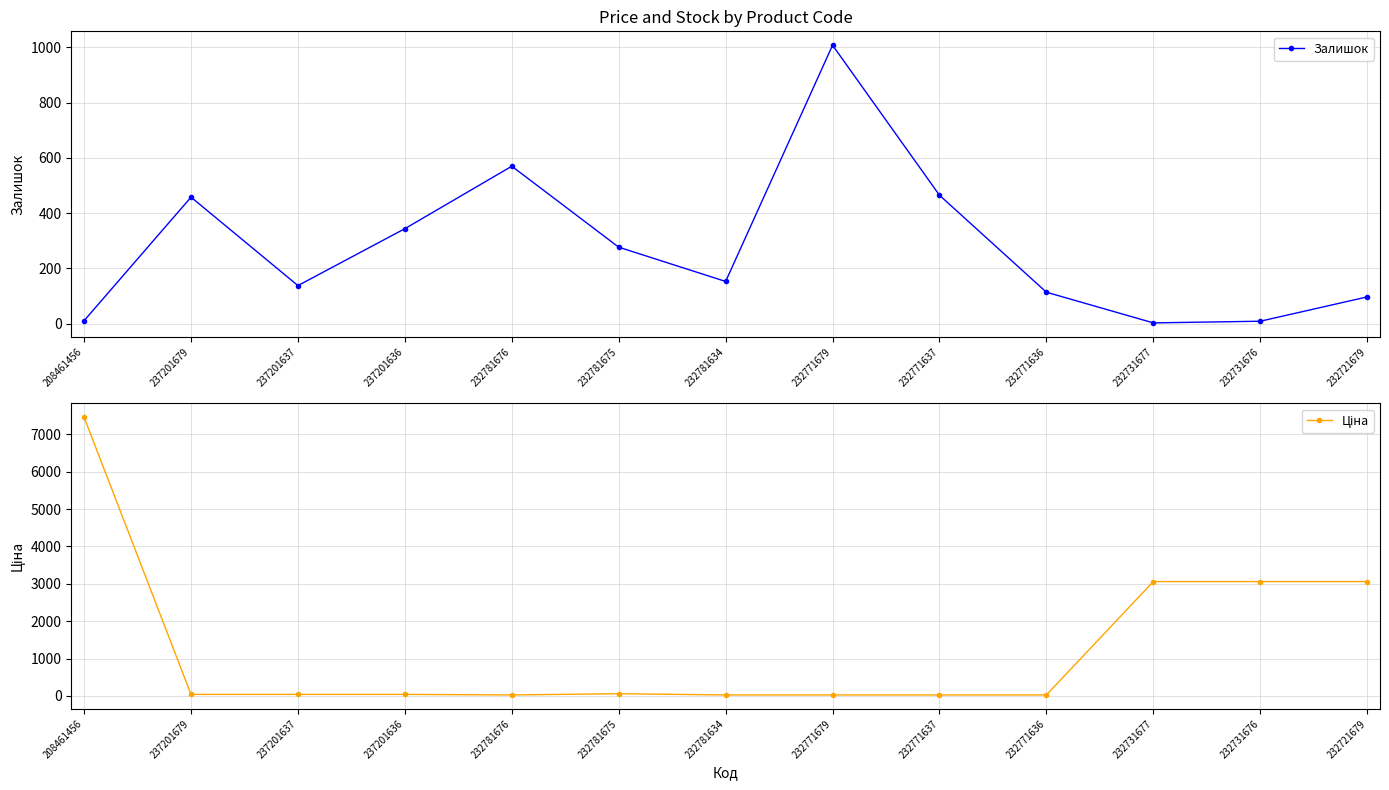

Reading left to right, what are all the values shown in this chart?

Залишок: 208461456=11.0	237201679=458.0	237201637=138.0	237201636=344.0	232781676=570.0	232781675=277.0	232781634=153.0	232771679=1008.0	232771637=465.0	232771636=114.0	232731677=3.0	232731676=9.0	232721679=97.0
Ціна: 208461456=7453.8	237201679=41.1	237201637=41.1	237201636=41.1	232781676=26.7	232781675=59.4	232781634=26.7	232771679=26.7	232771637=26.7	232771636=26.7	232731677=3059.7	232731676=3059.7	232721679=3059.7